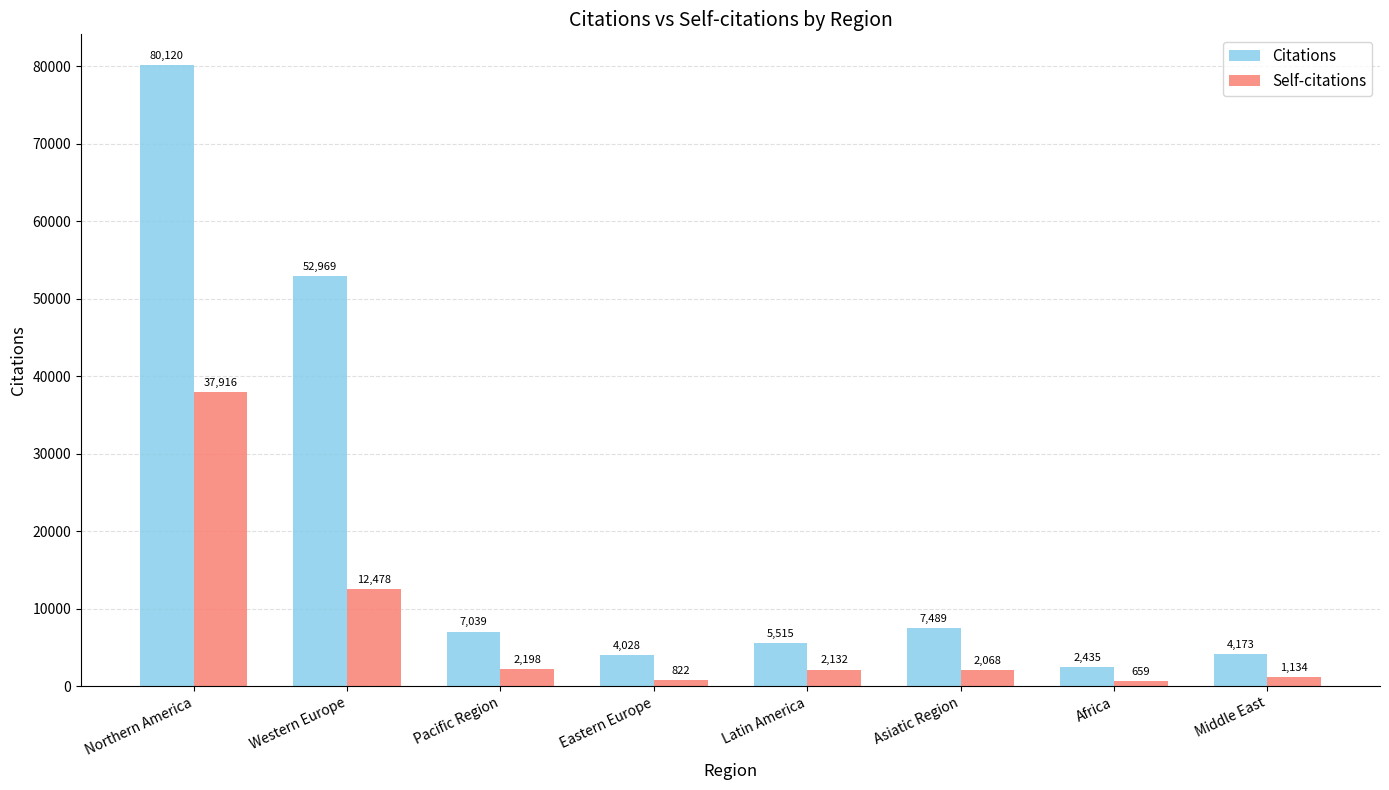

What is the average value of the Citations series?

20471